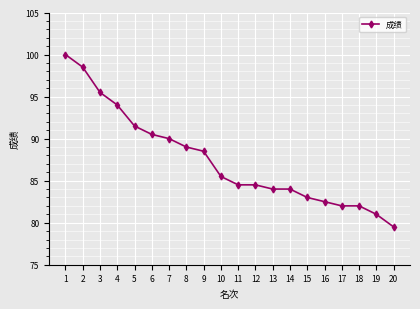

What is the maximum value shown in the chart?

100.0